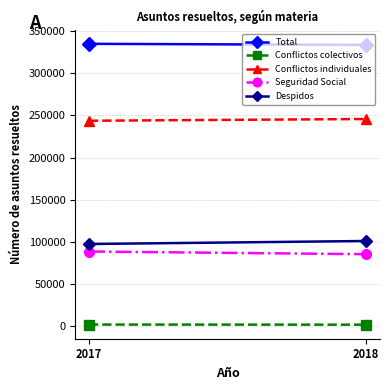

Reading left to right, extract all data points from this chart.

Total: 2017=334724	2018=333434
Conflictos colectivos: 2017=2294	2018=2147
Conflictos individuales: 2017=243638	2018=245674
Seguridad Social: 2017=88792	2018=85613
Despidos: 2017=97673	2018=101243